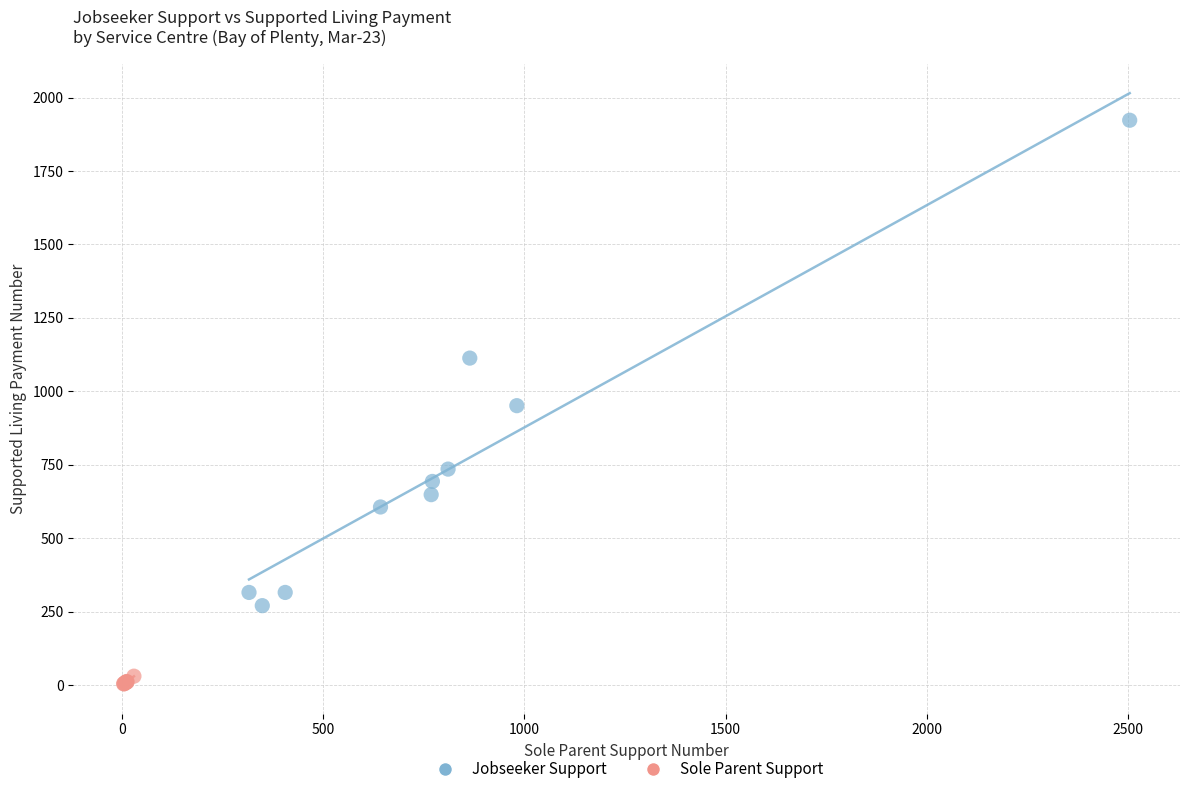

Which series reaches the maximum Y coordinate?

Jobseeker Support